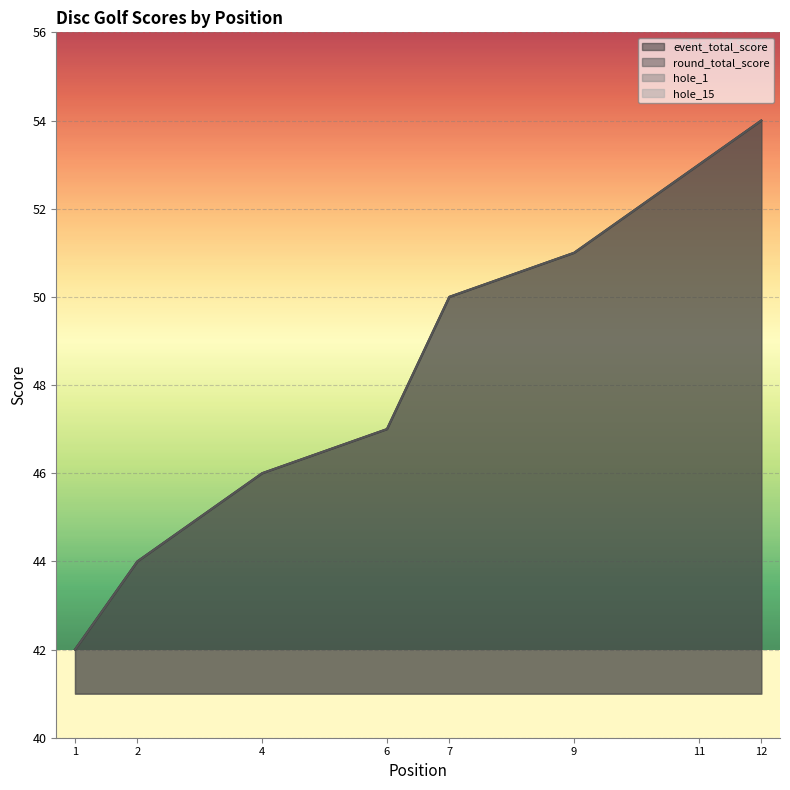

What are all the series names shown in the legend?

event_total_score, round_total_score, hole_1, hole_15